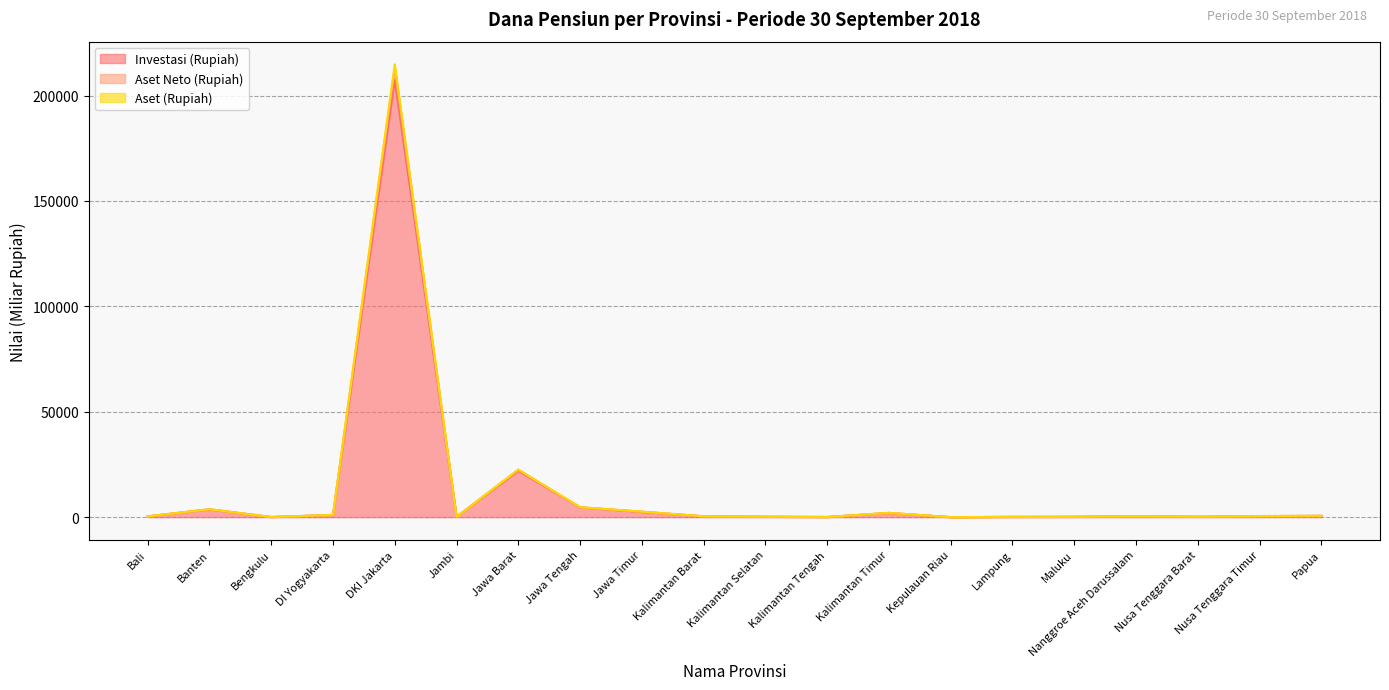

Is it true that Investasi (Rupiah) equals 608.8 at Papua?

True